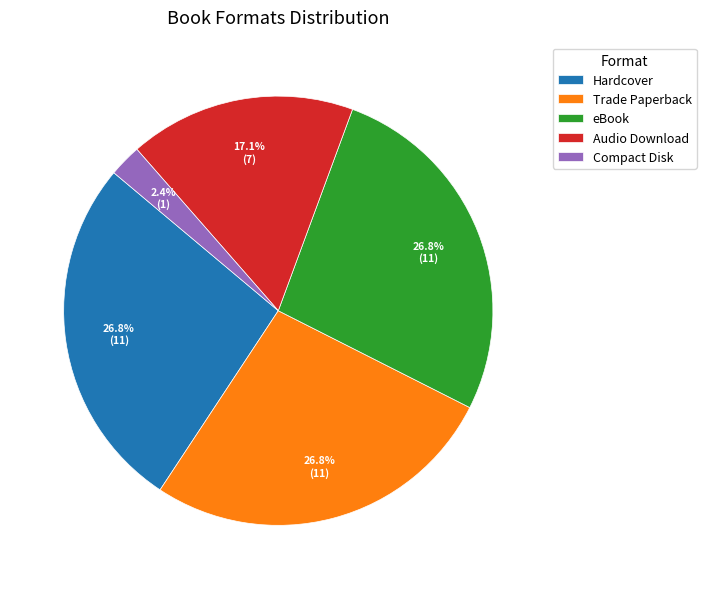

What is the smallest slice in the pie chart?

Compact Disk